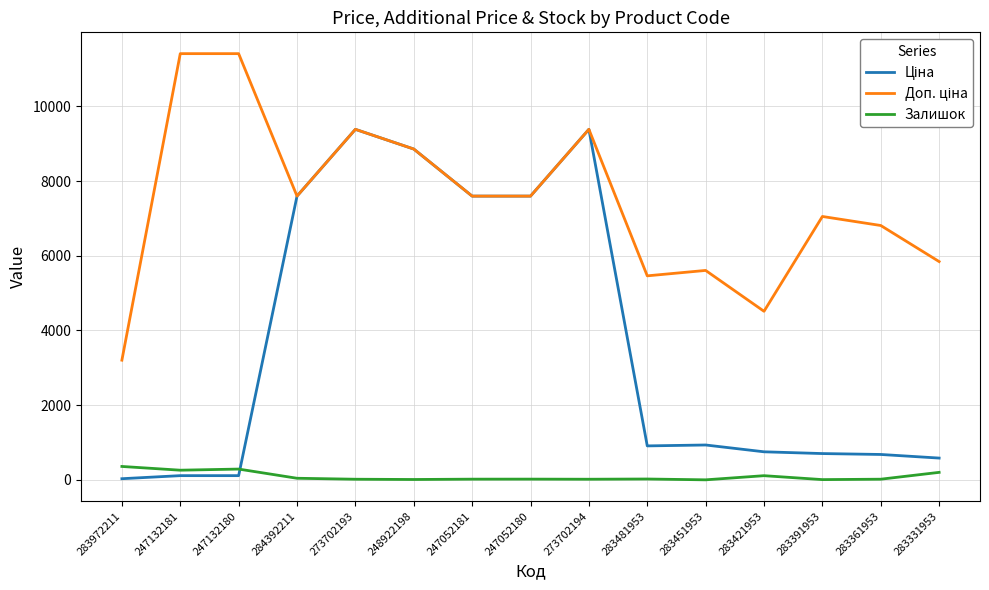

What is the maximum value shown in the chart?

11410.0